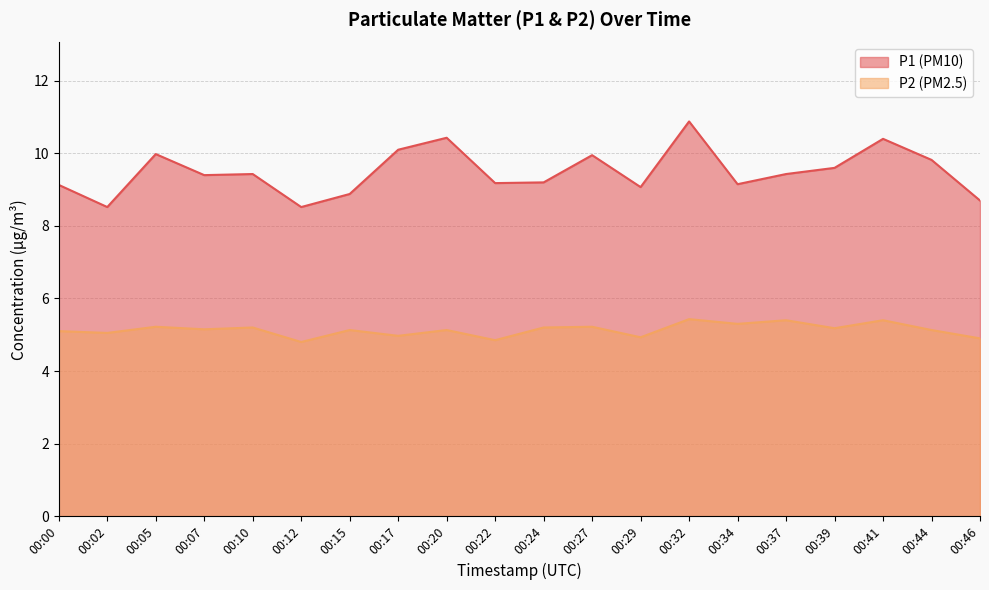

Rank the categories by P1 value from lowest to highest.

00:02, 00:12, 00:46, 00:15, 00:29, 00:00, 00:34, 00:22, 00:24, 00:07, 00:10, 00:37, 00:39, 00:44, 00:27, 00:05, 00:17, 00:41, 00:20, 00:32